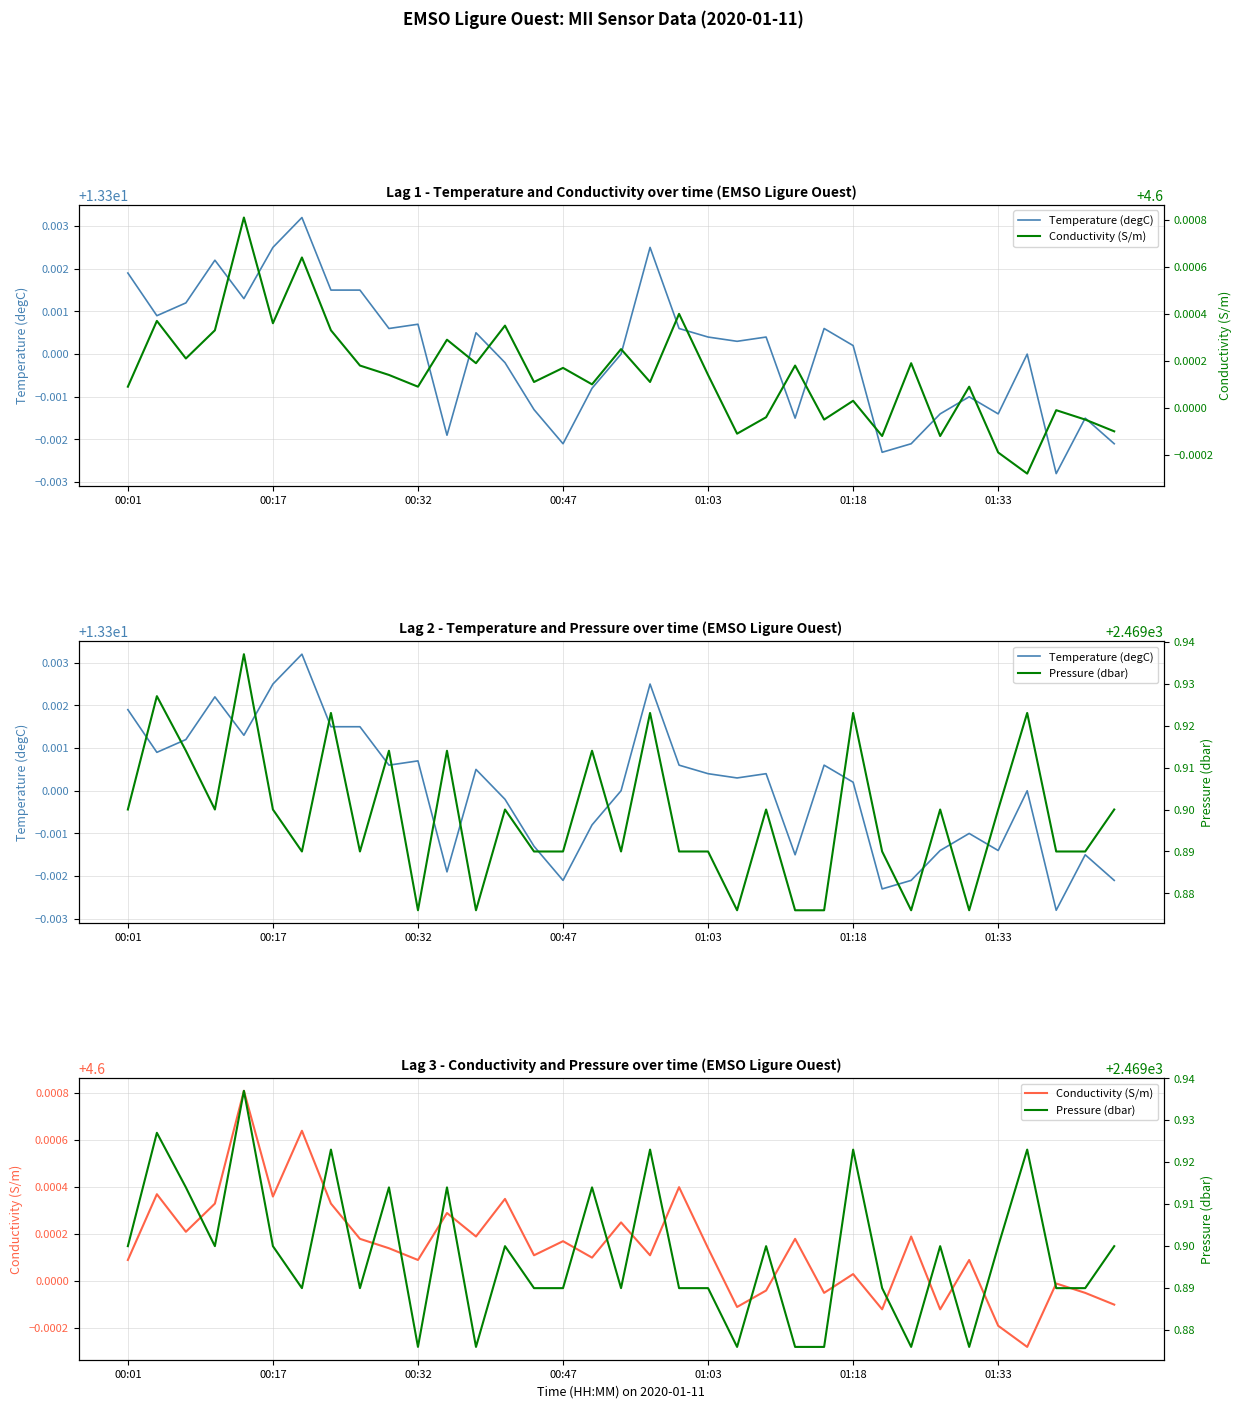

Where is Temperature (degC) nearest to the value 13?

32